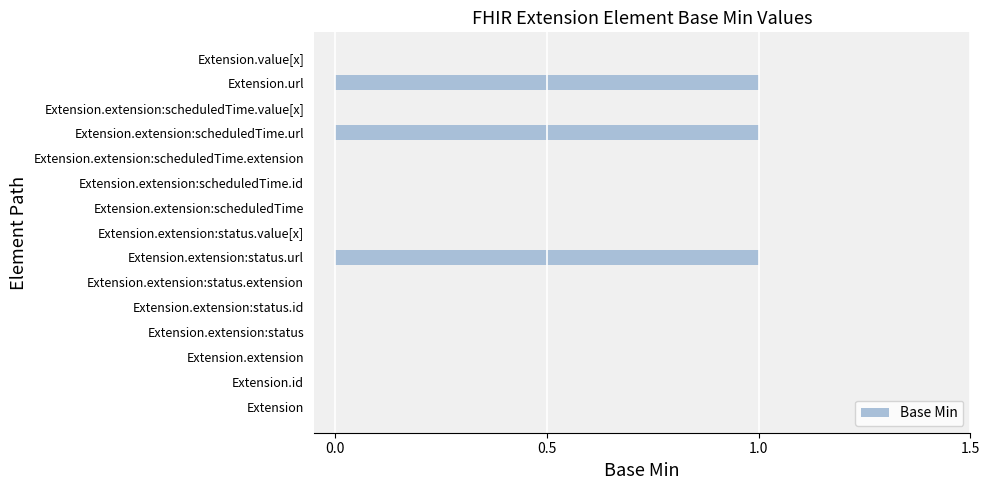

The chart shows a value of 0 at Extension.value[x]. True or false?

True